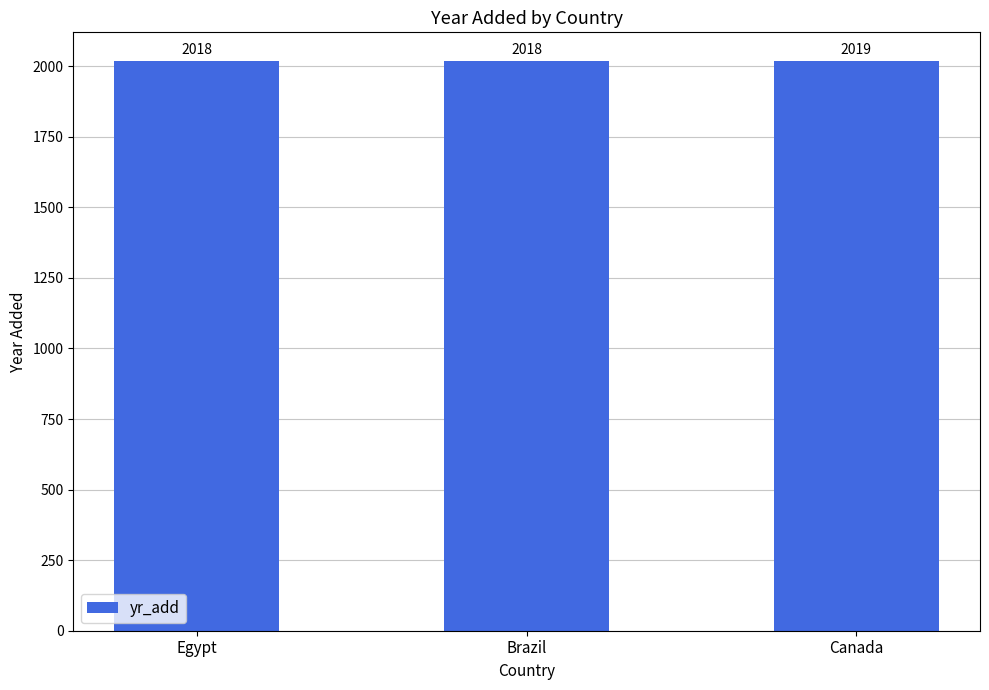

Read the value at Brazil.

2018